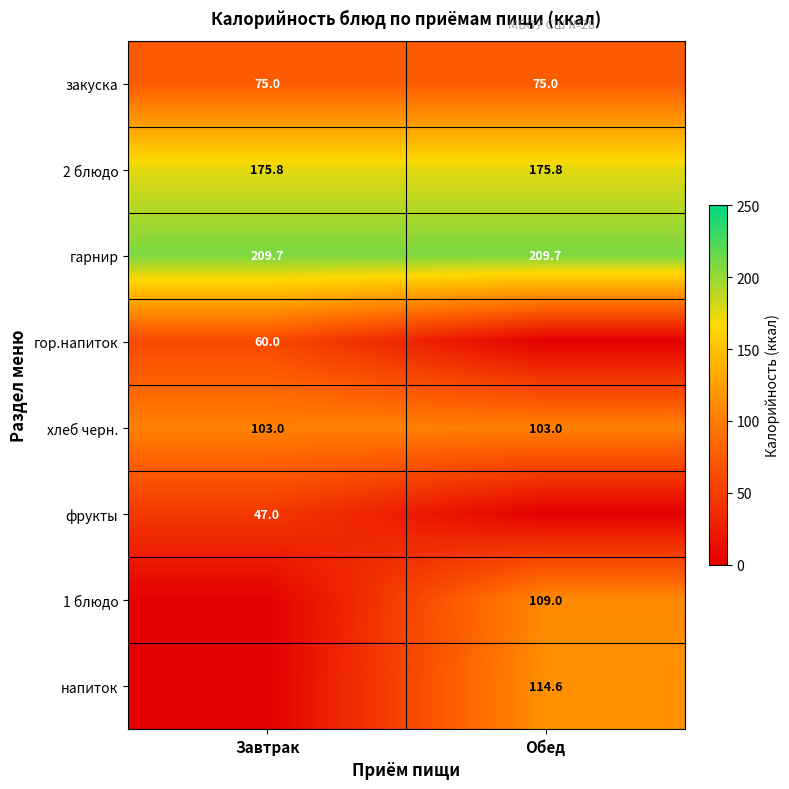

What is the approximate value of закуска at Завтрак?

75.0